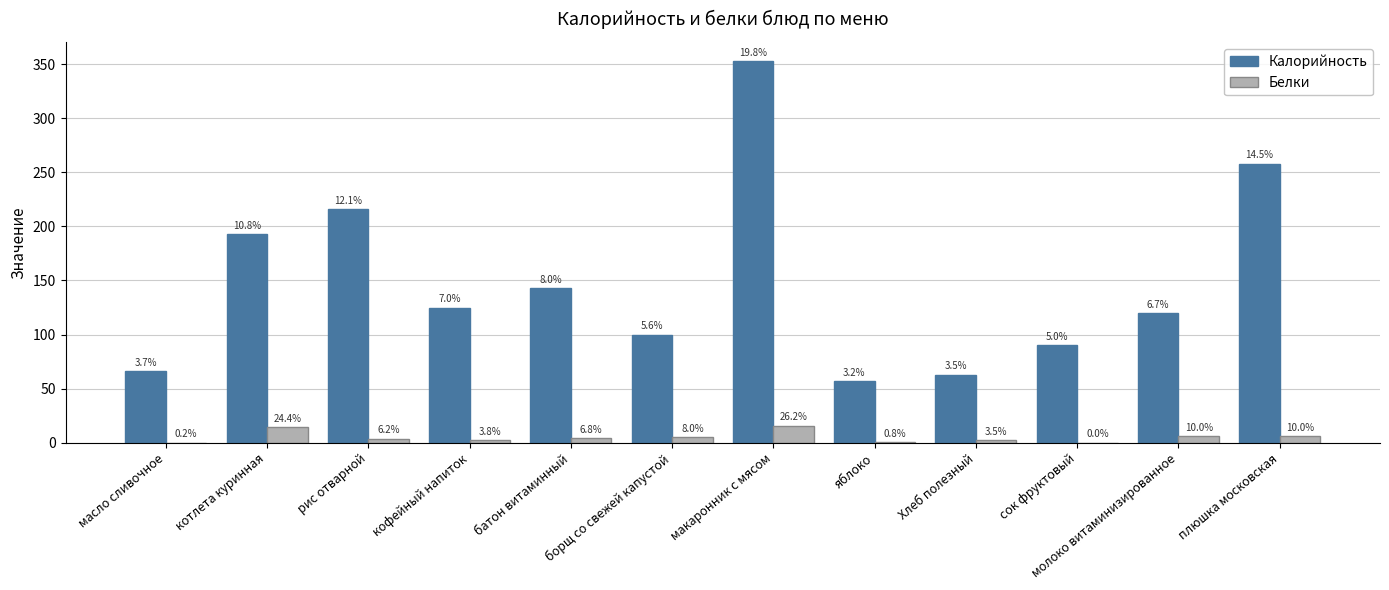

What is the difference between the maximum and minimum values in the Калорийность series?

296.0